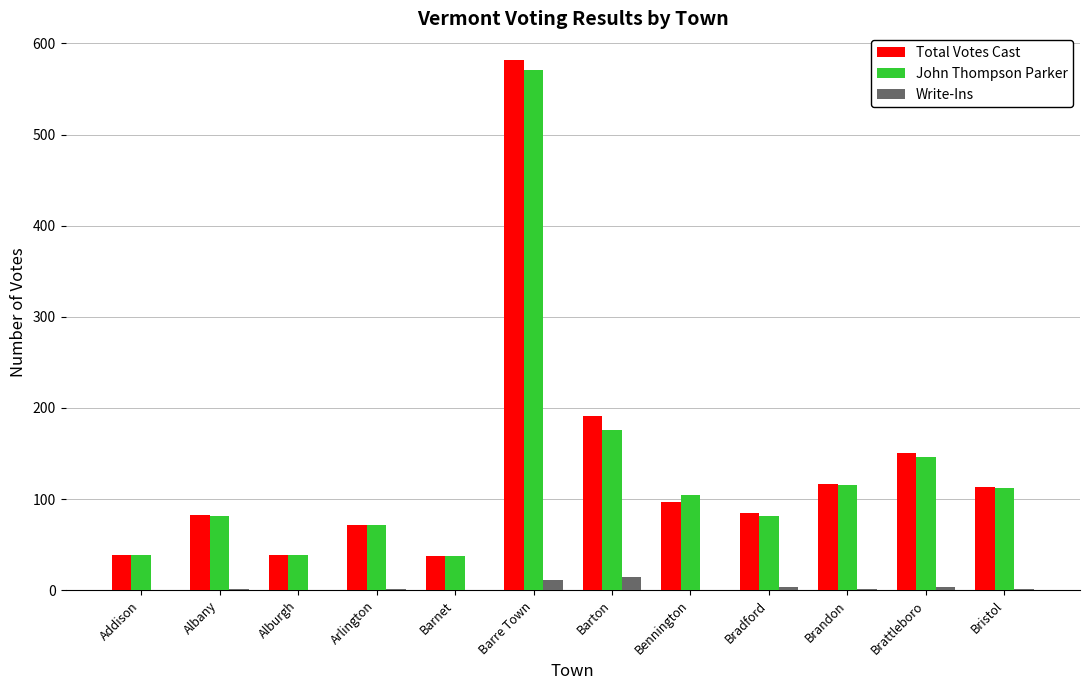

Which series has the widest spread of values?

Total Votes Cast